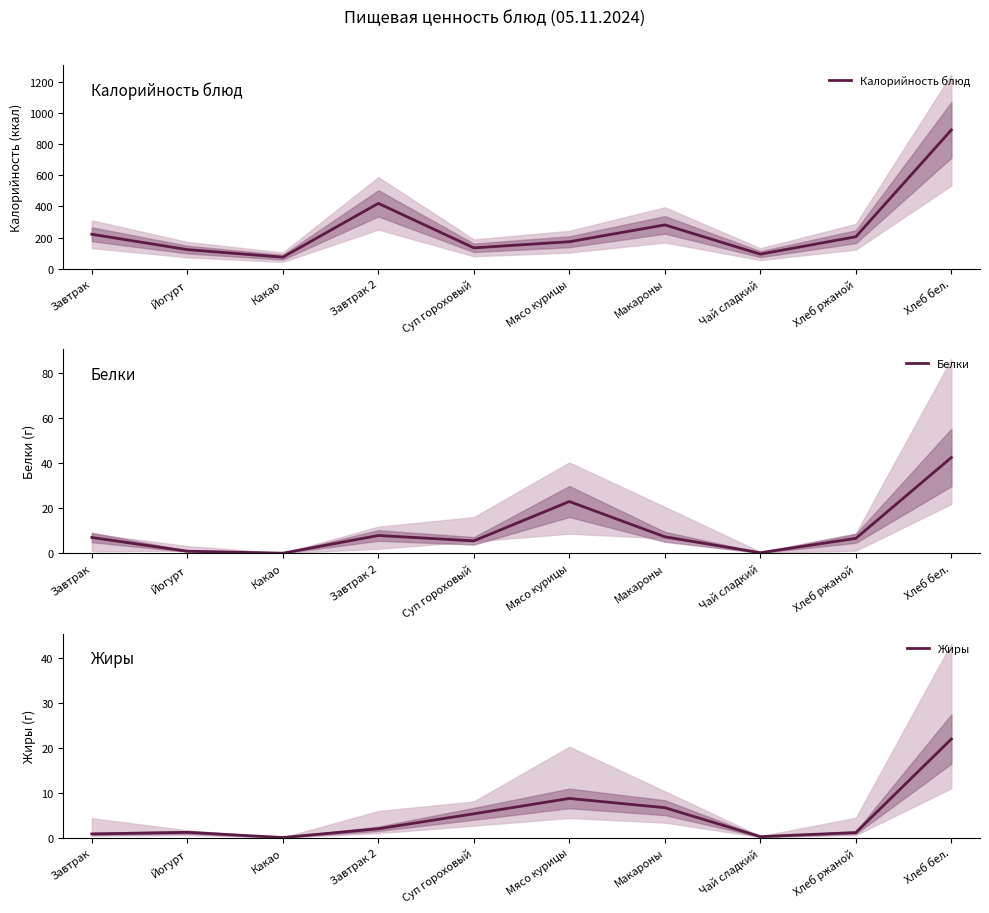

True or false: Калорийность блюд and Белки intersect in this chart.

False